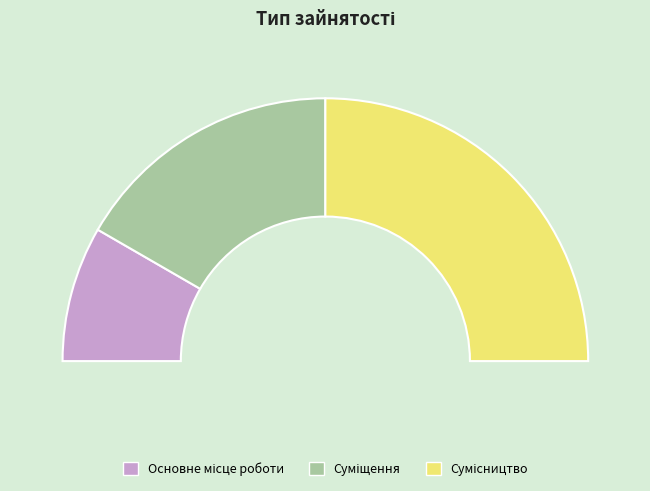

How many segments does this pie chart have?

3